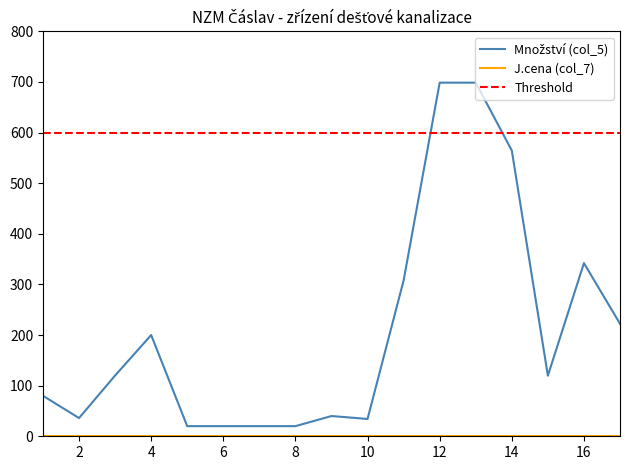

The value at 9 is 19.2. True or false?

False